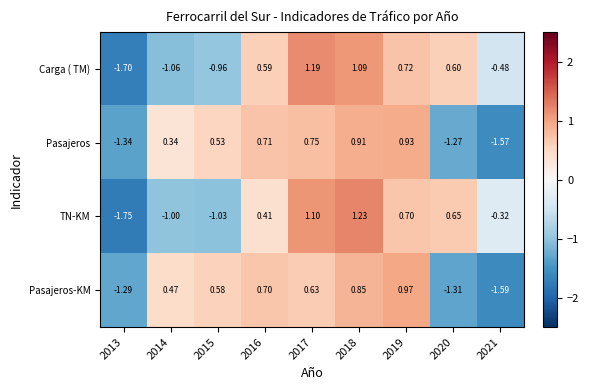

List the series in order of their peak value, highest first.

TN-KM, Carga ( TM), Pasajeros-KM, Pasajeros